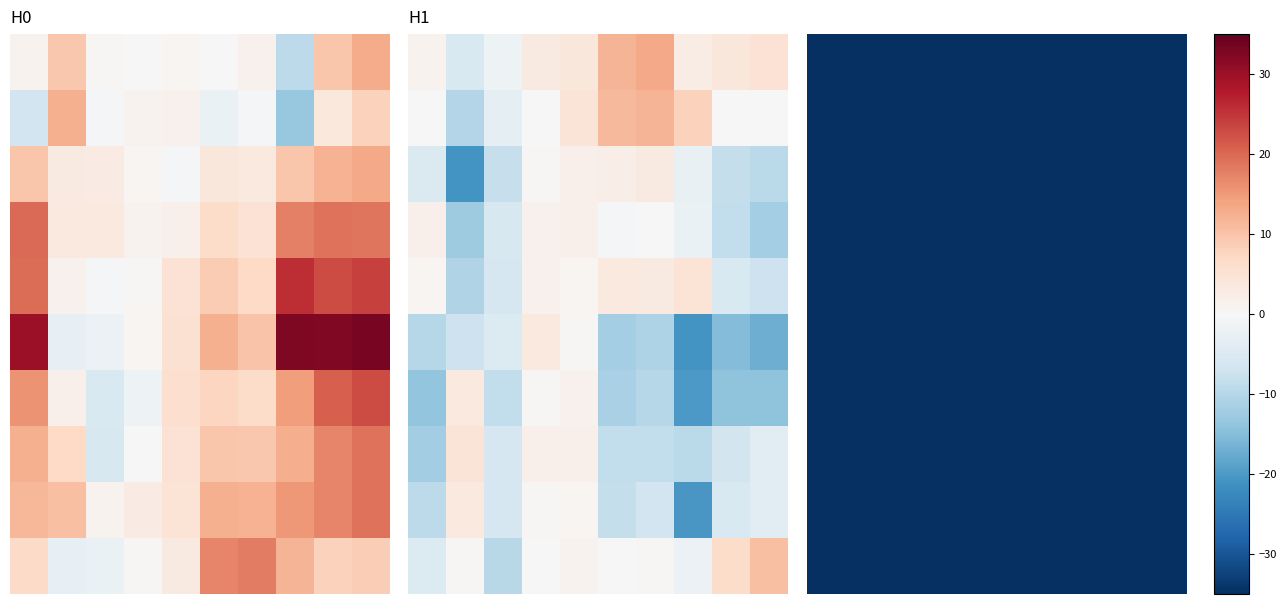

At which category does the chart reach its minimum across all series?

1